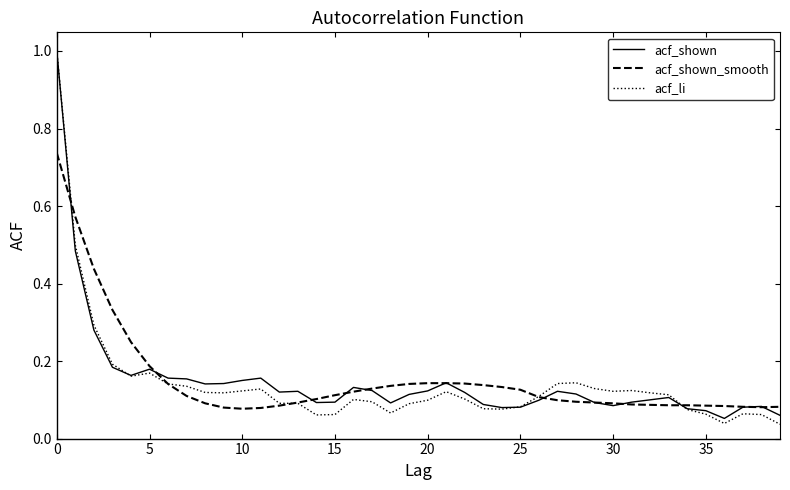

How many categories are shown in the chart?

40